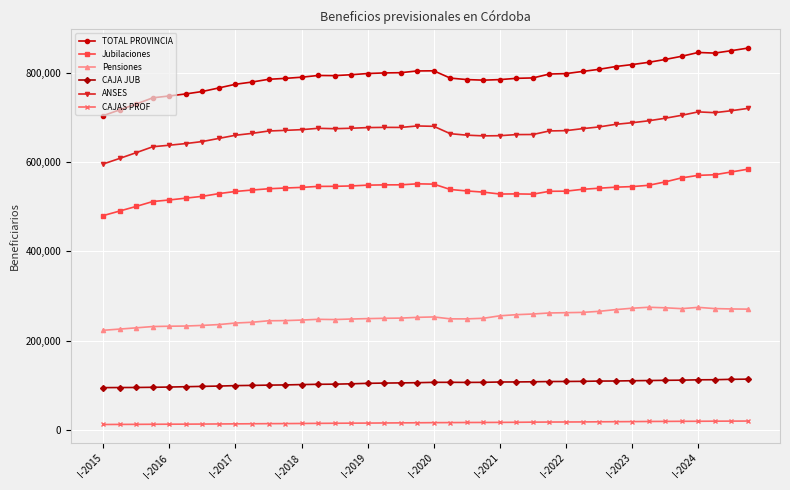

What is the difference between the maximum and minimum values in the ANSES series?

124301.0